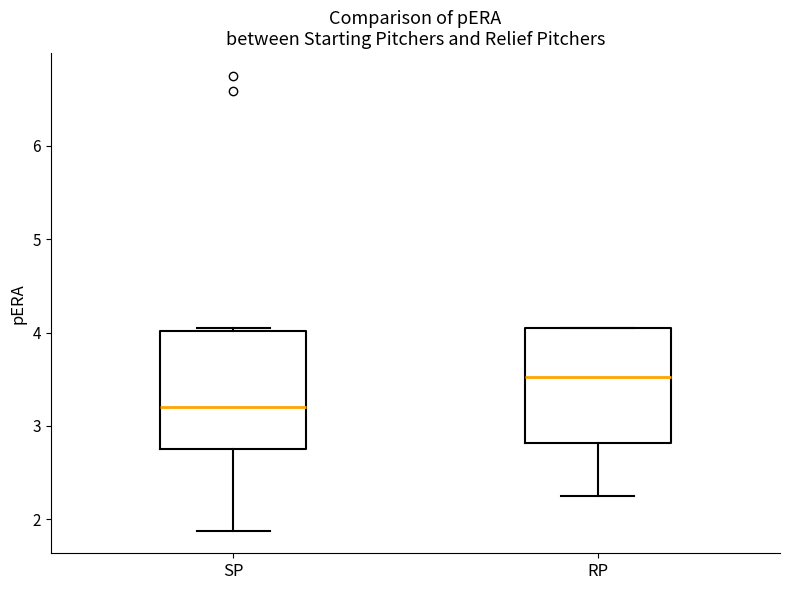

Reading left to right, read every box against the y-axis: the position of its median line, the range the box covers, and the ends of its whiskers. The values are not printed on the chart, so give them approximately, as read against the axis.

SP: median 3.2, box 2.8 to 4.0, whiskers 1.9 to 4.1
RP: median 3.5, box 2.8 to 4.1, whiskers 2.3 to 4.1